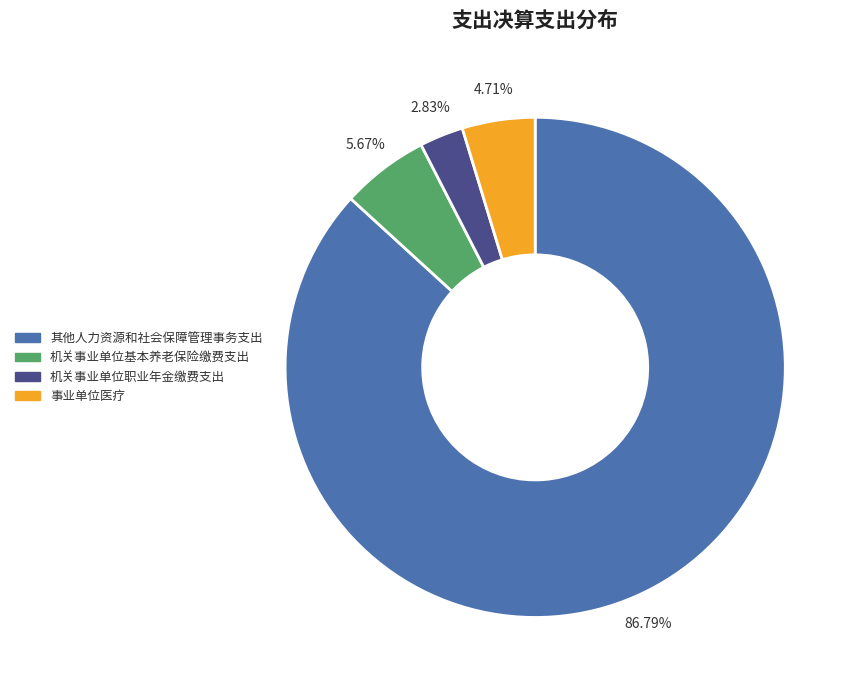

To the nearest percent, what is the difference between the 机关事业单位职业年金缴费支出 and 事业单位医疗 slice percentages?

2%